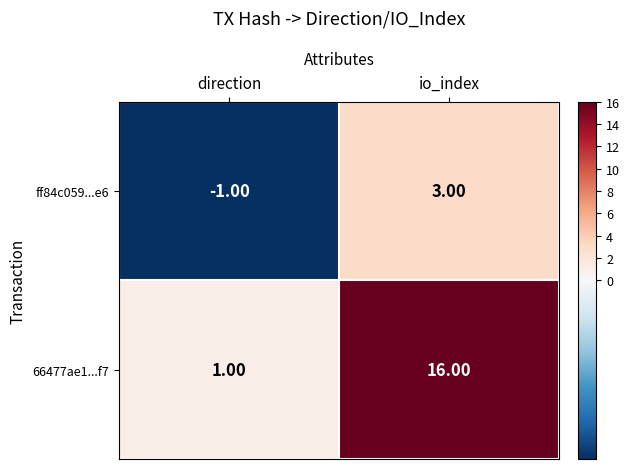

What is the spread (max minus min) of values at io_index?

13